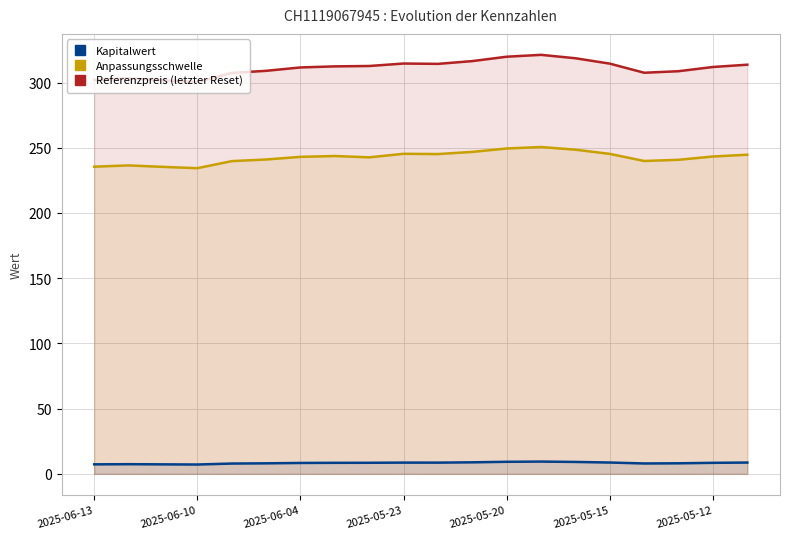

What is the label of the 20th point from the right?

2025-06-13